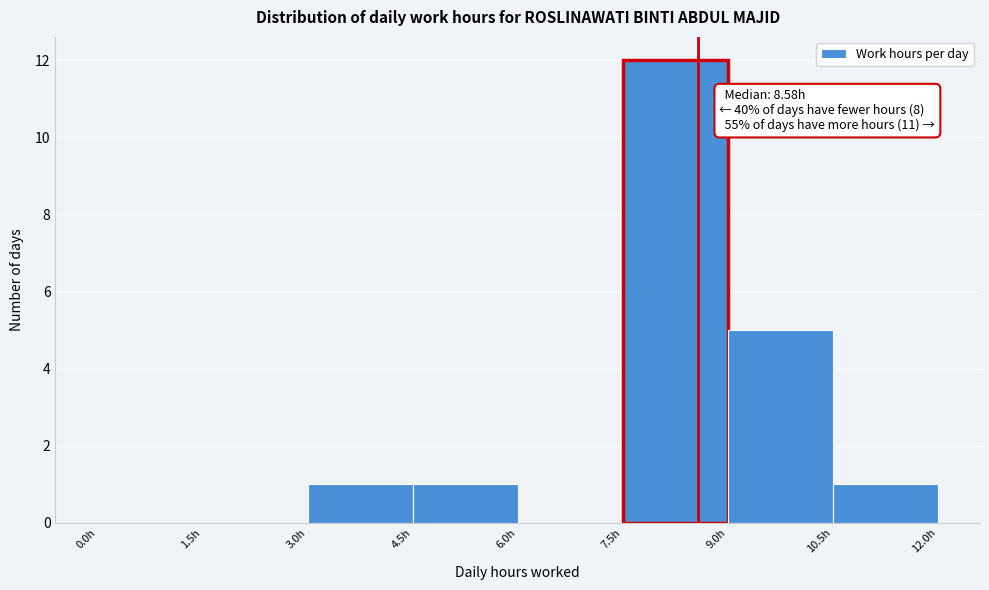

Over which range of the x-axis is the bar tallest?

7.5 to 9.0